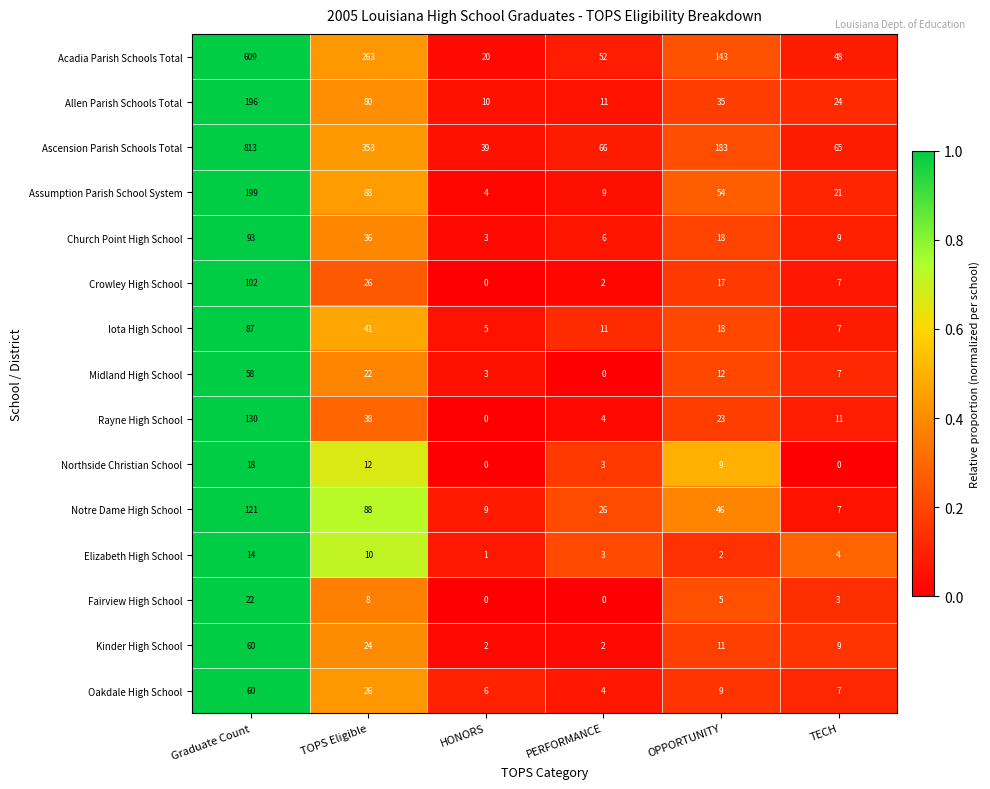

True or false: Crowley High School has a value of 4 at OPPORTUNITY.

False